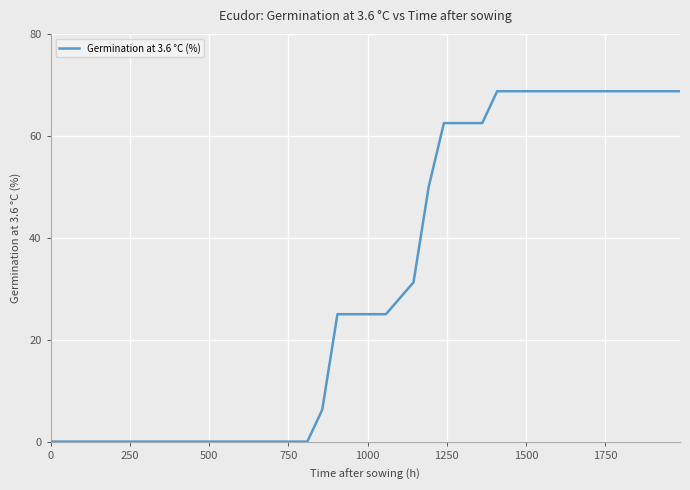

What is the maximum value shown in the chart?

68.8